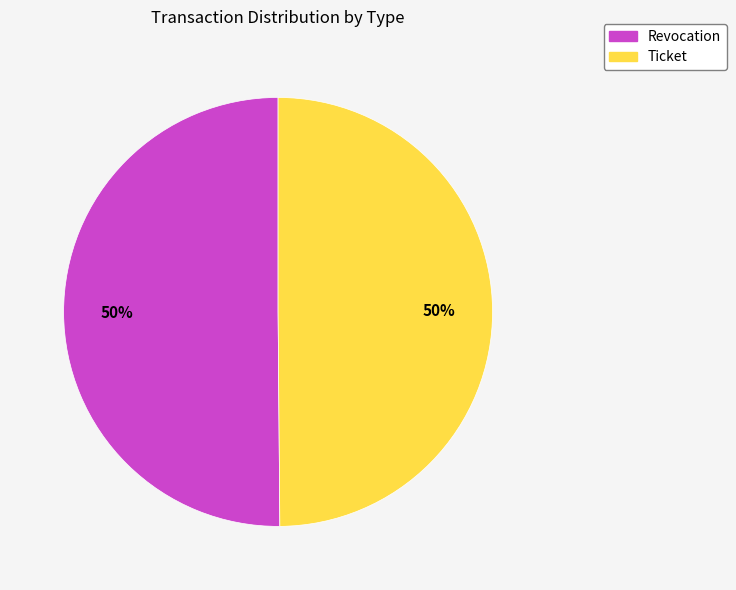

Do Revocation and Ticket together represent more than half of the pie?

Yes